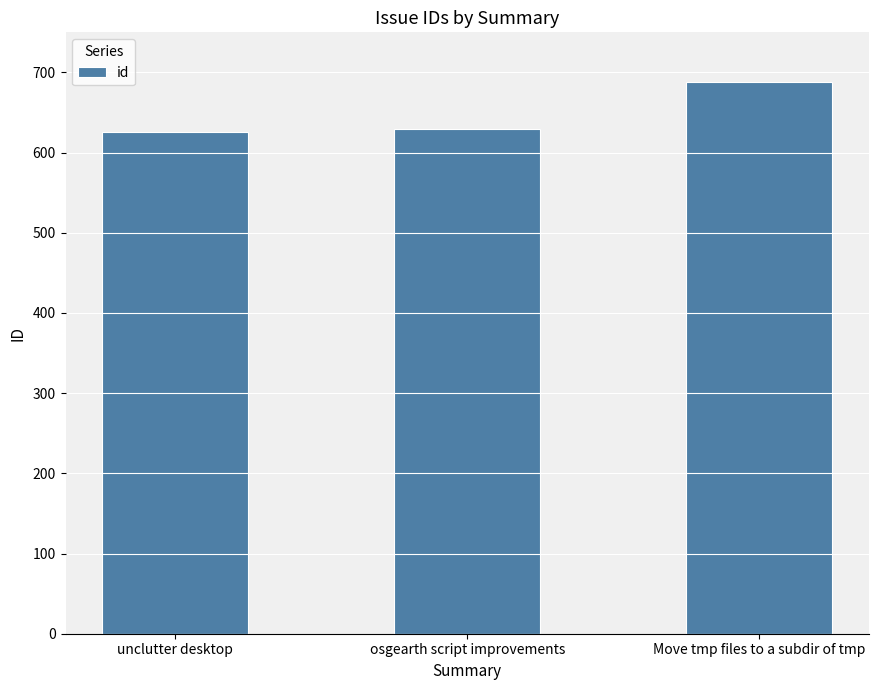

What is the minimum value shown in the chart?

626